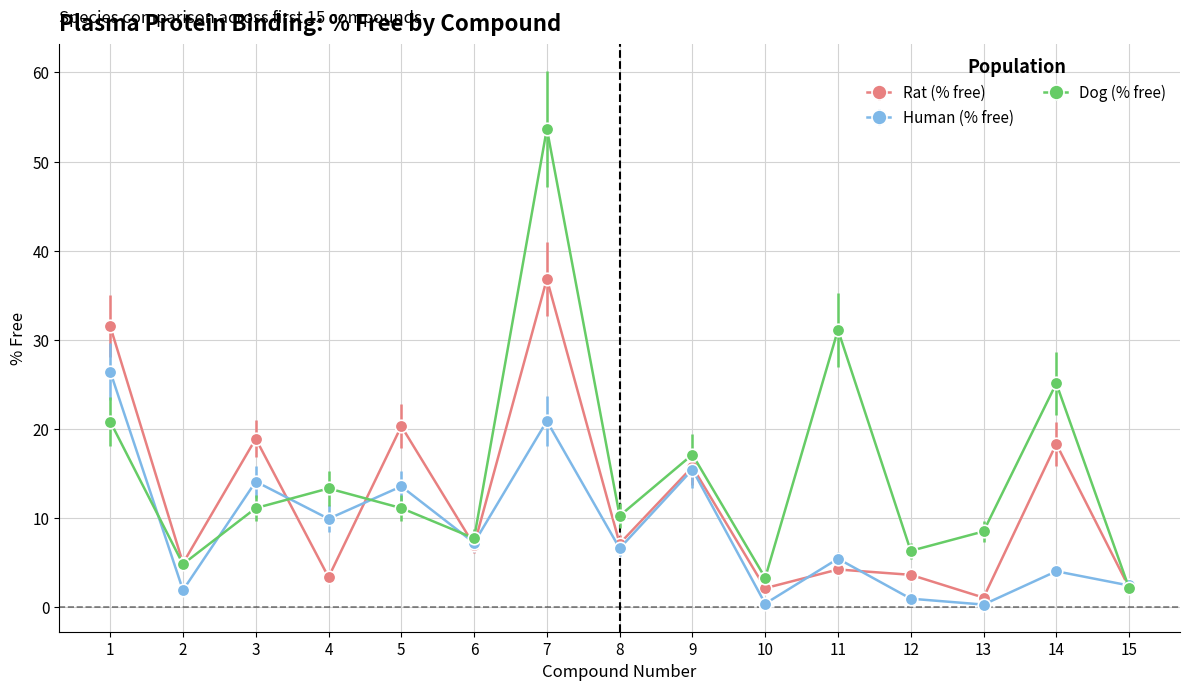

What is the value of the Human (% free) point at the 9th from the left?

15.4